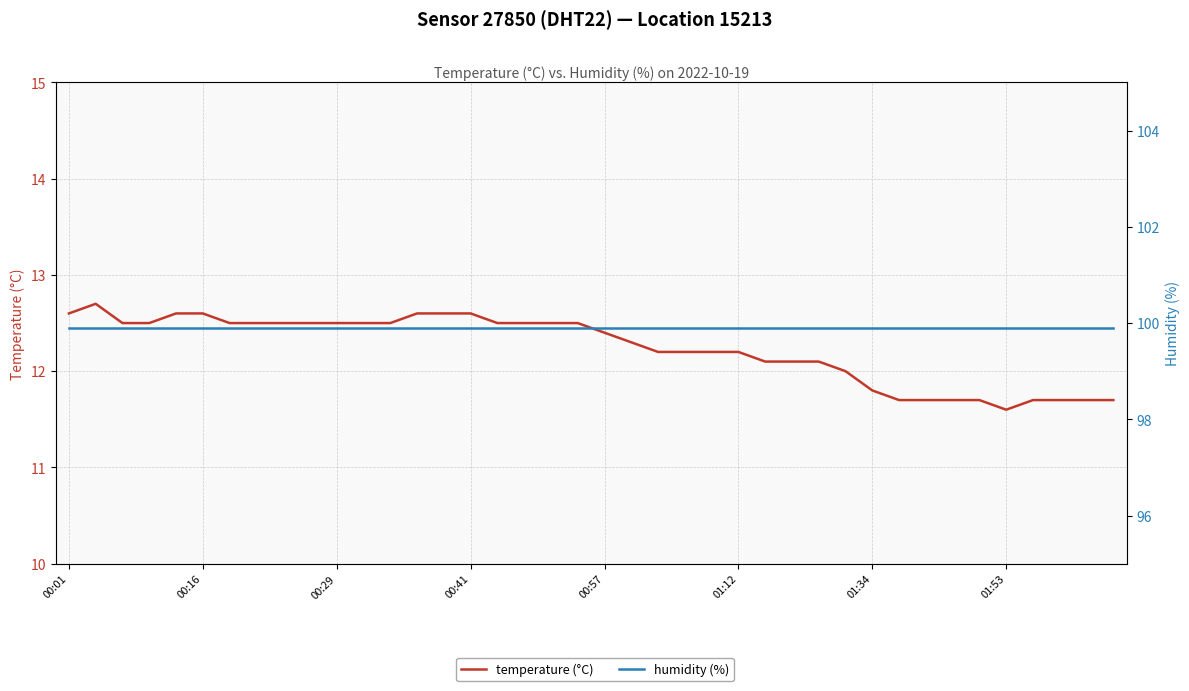

Which series has the largest total across all categories?

humidity (%)